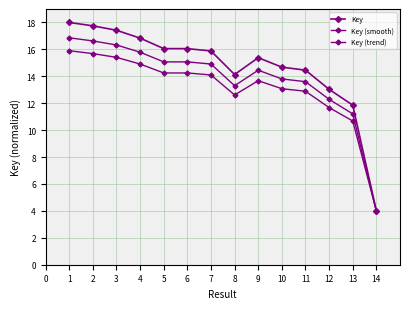

How many lines are shown in the chart?

3